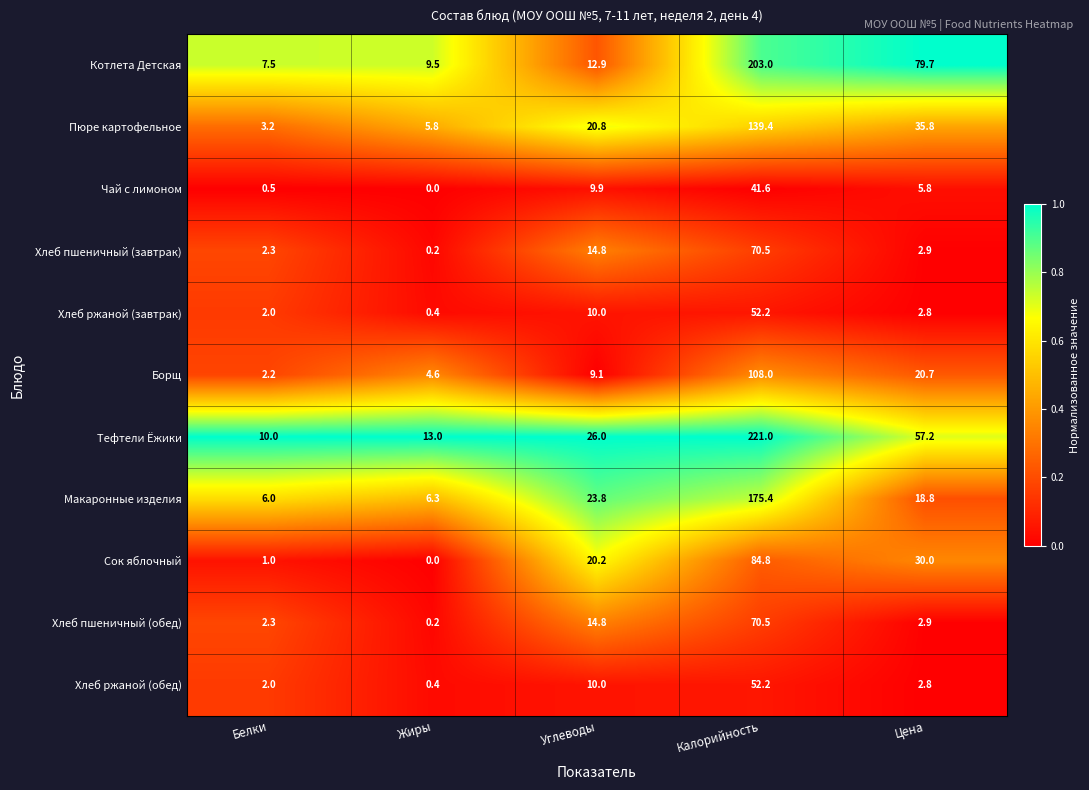

What is the total value across all series at Калорийность?

1218.6